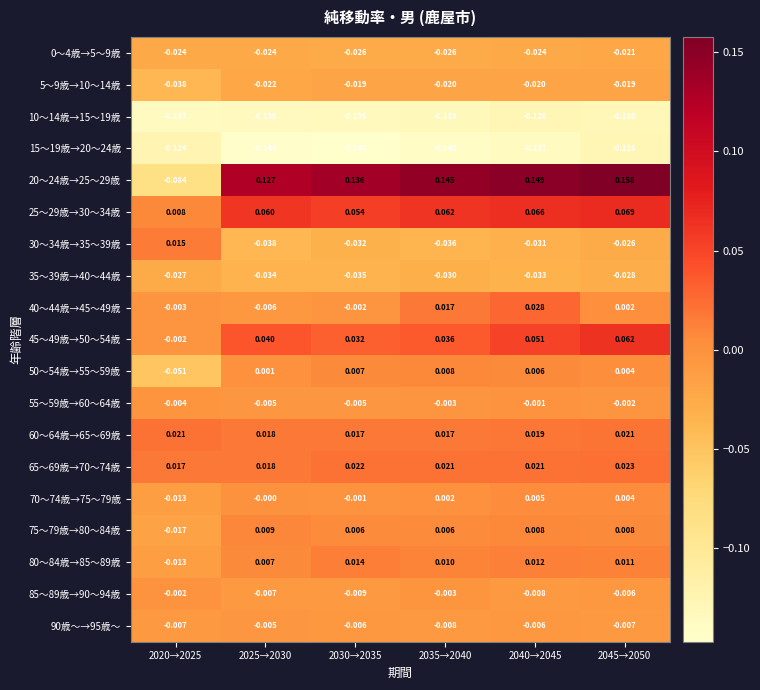

At which category is the sum across all series the highest?

2045→2050